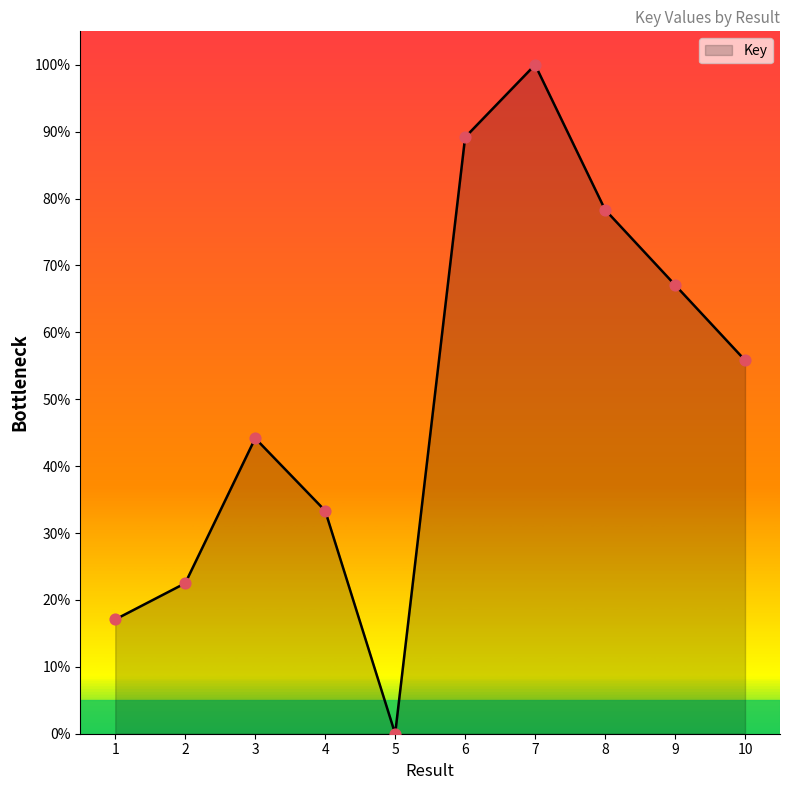

Approximately how many times larger is the value at 3 compared to 1?

2.6